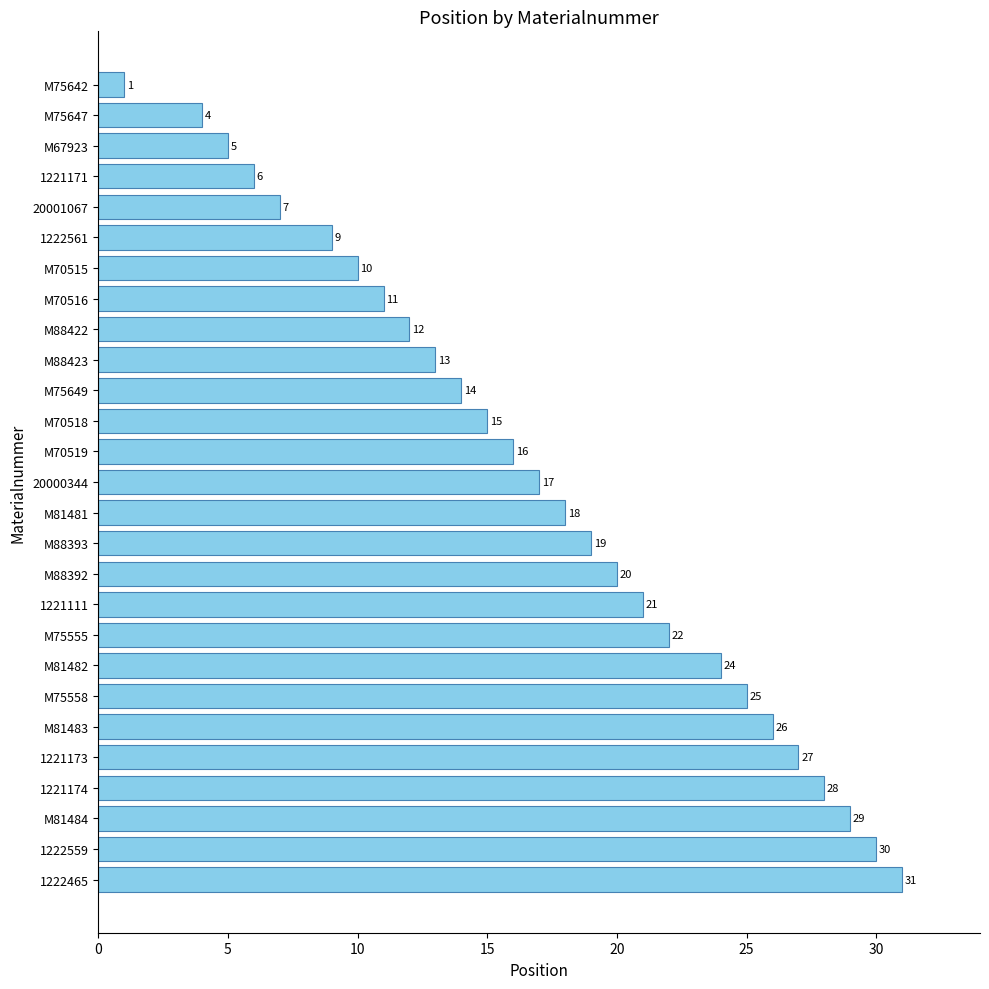

Which category has the highest value across all series?

1222465